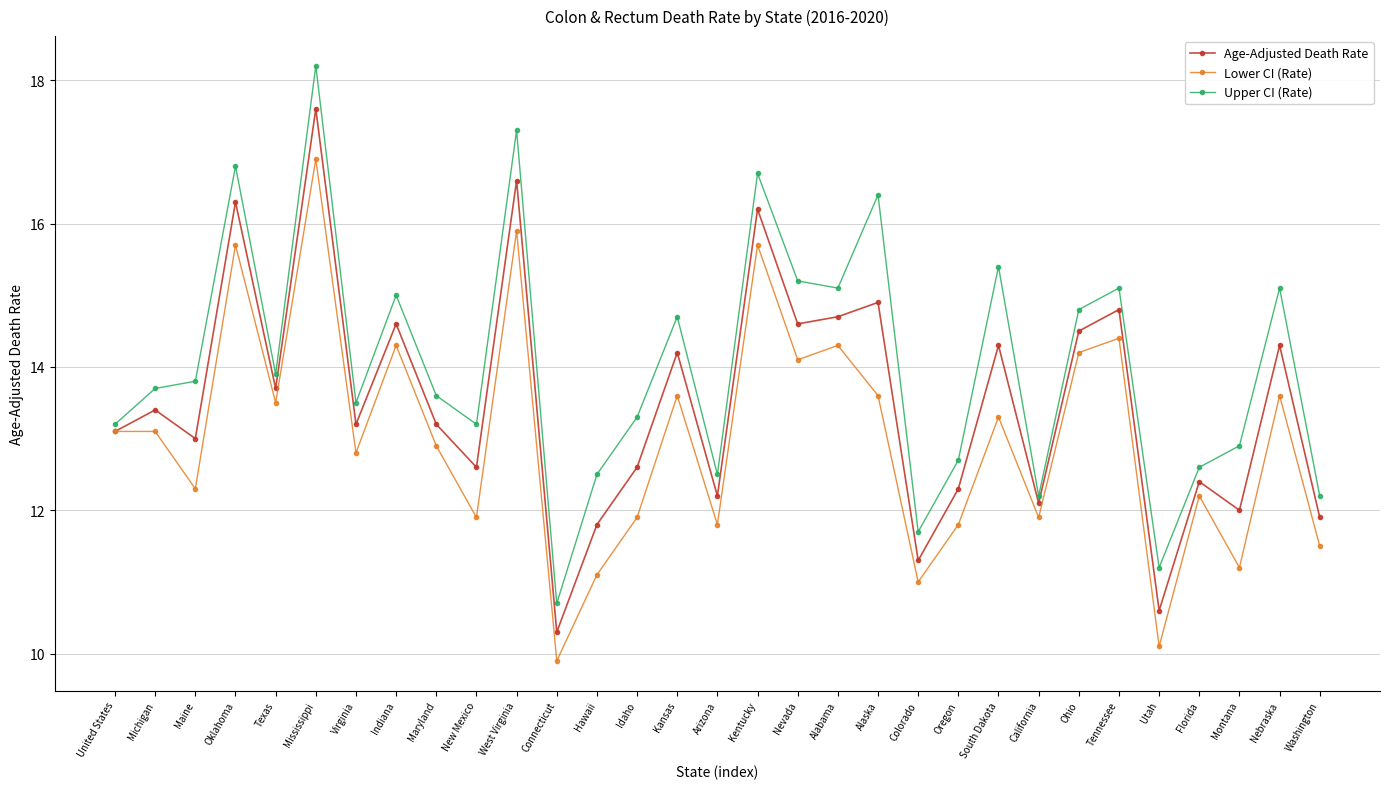

True or false: Age-Adjusted Death Rate has a value of 25.8 at Oklahoma.

False